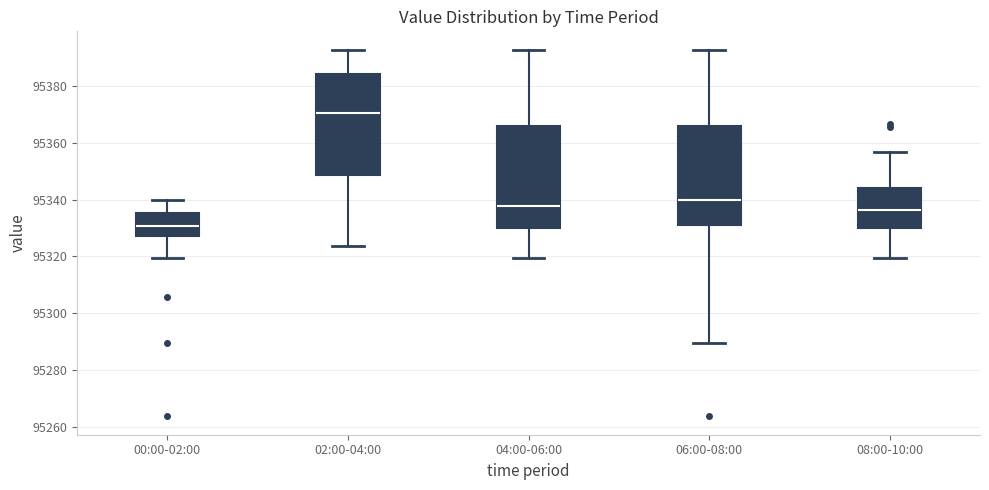

Reading left to right, read every box against the y-axis: the position of its median line, the range the box covers, and the ends of its whiskers. The values are not printed on the chart, so give them approximately, as read against the axis.

00:00-02:00: median 95330, box 95328 to 95336, whiskers 95320 to 95340
02:00-04:00: median 95370, box 95348 to 95384, whiskers 95324 to 95392
04:00-06:00: median 95338, box 95330 to 95366, whiskers 95320 to 95392
06:00-08:00: median 95340, box 95332 to 95366, whiskers 95290 to 95392
08:00-10:00: median 95336, box 95330 to 95344, whiskers 95320 to 95356